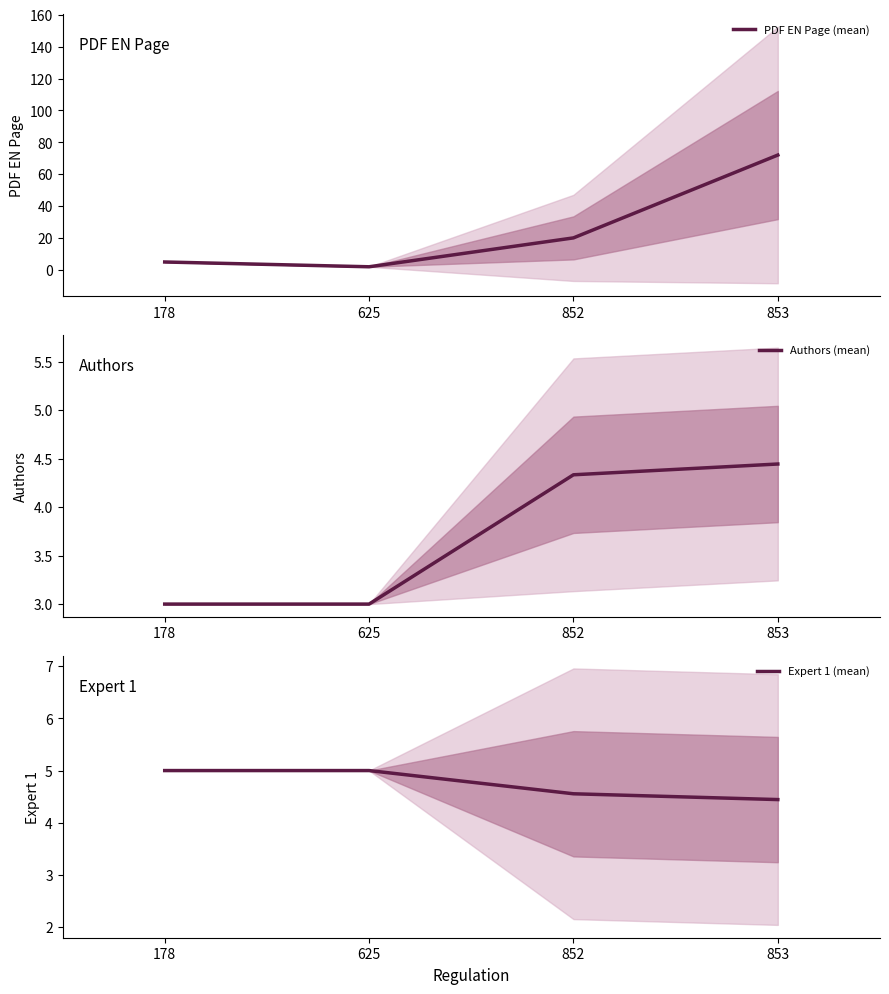

What is the value of the Expert 1 (mean) point at the 2nd from the left?

5.0